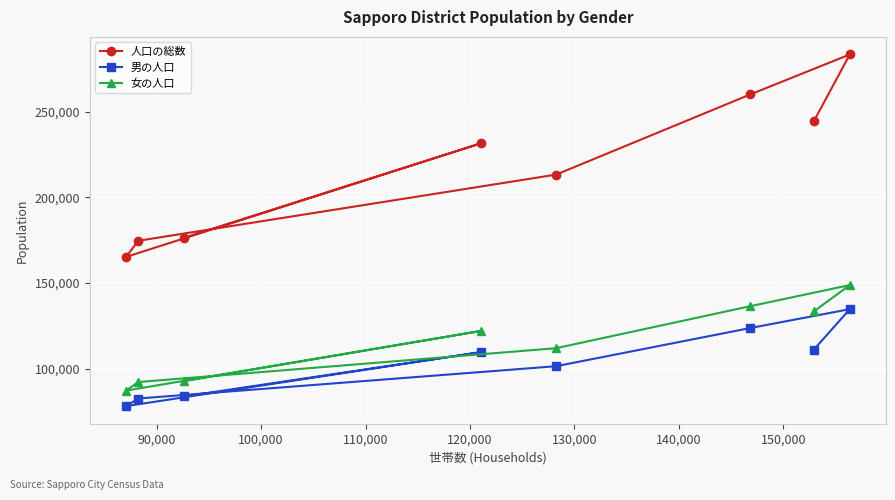

True or false: 人口の総数 has more than 2 interior local peaks.

False